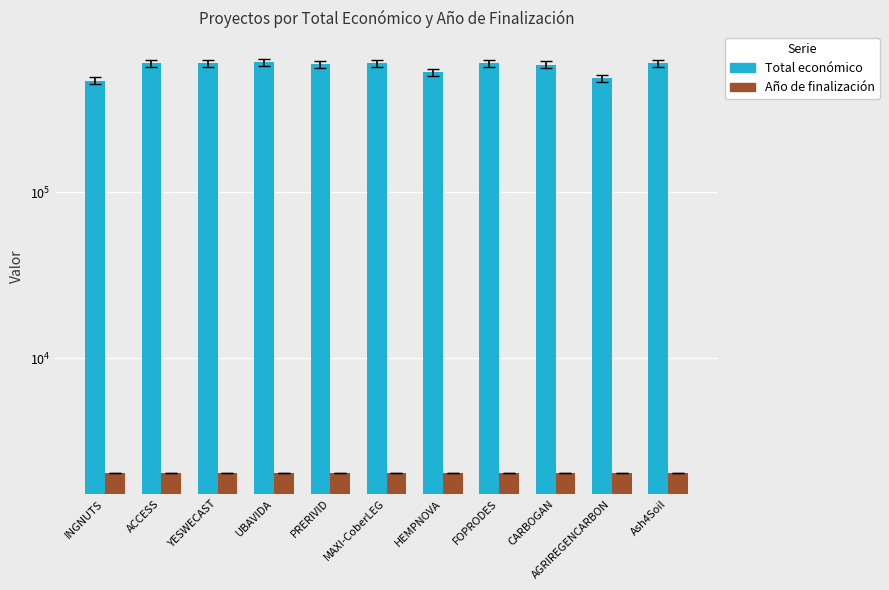

The value of Año de finalización at ACCESS is 2026. True or false?

True